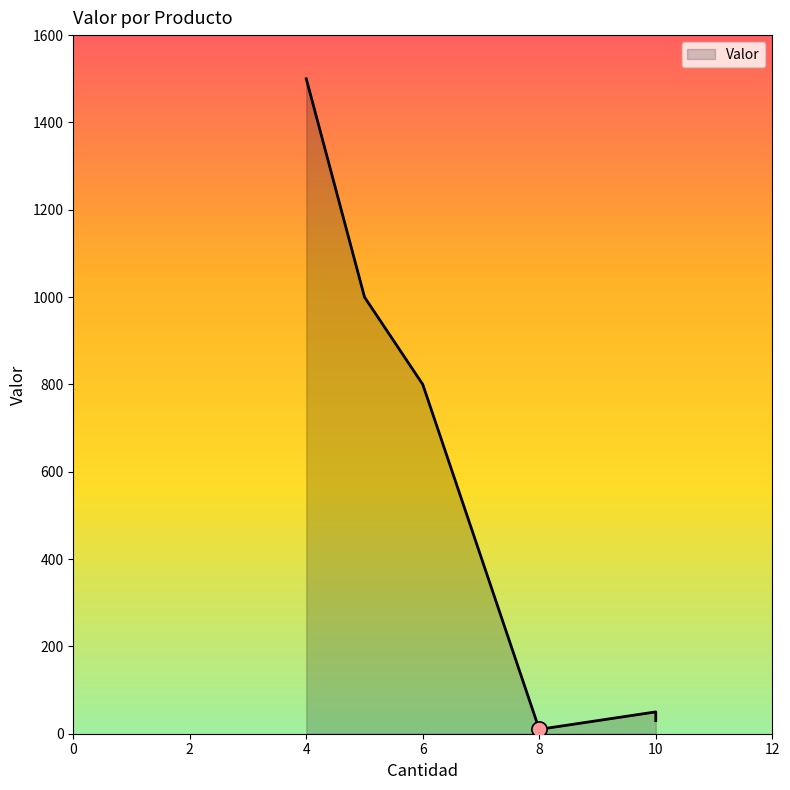

Between Teclado and Mouse, which is larger?

Teclado